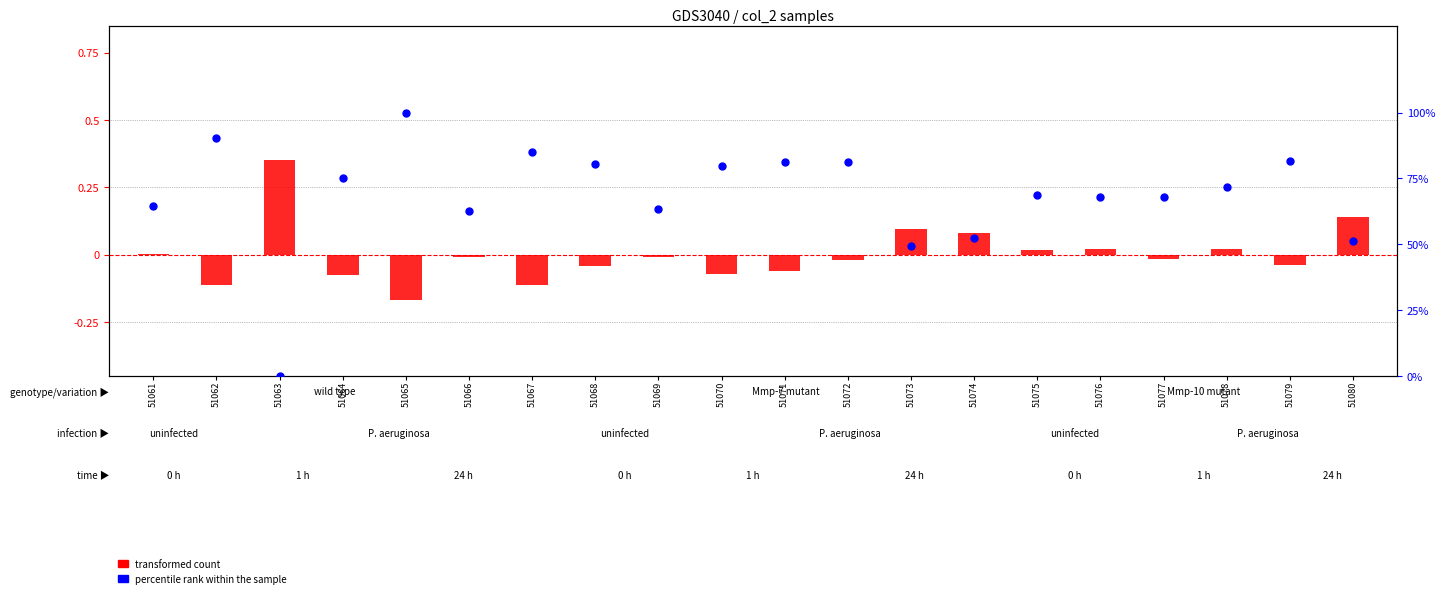

Is the value of transformed count at 51073 greater than the value of percentile rank within the sample at 51080?

No